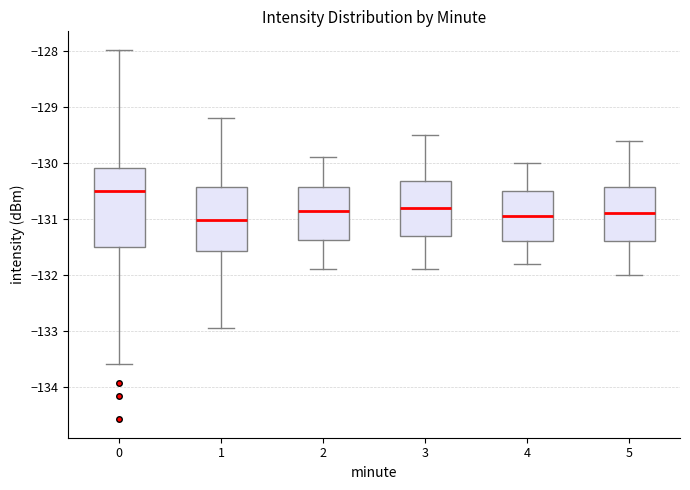

Which box's median line is the highest?

0